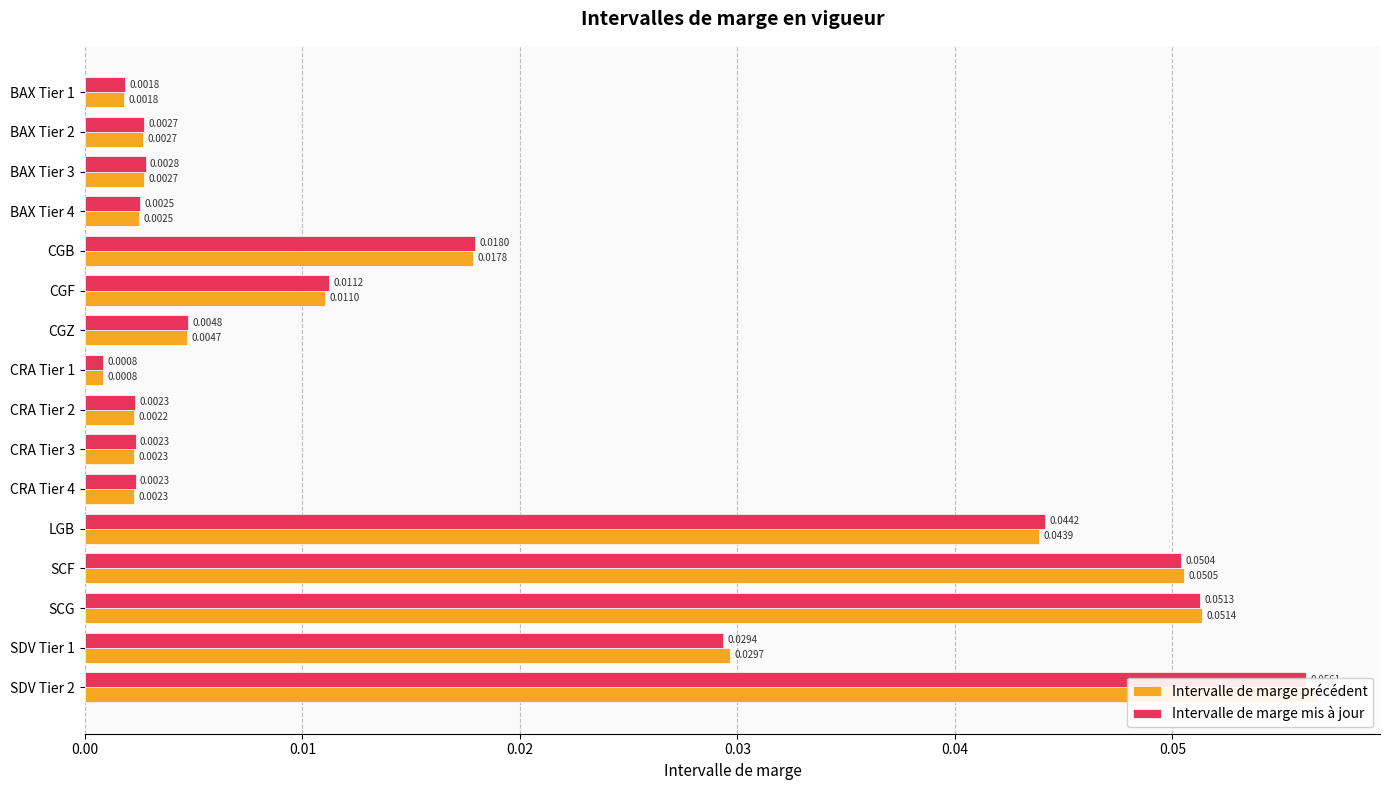

Reading right to left, what are all the values shown in this chart?

Intervalle de marge précédent: 0.1	0.0	0.1	0.1	0.0	0.0	0.0	0.0	0.0	0.0	0.0	0.0	0.0	0.0	0.0	0.0
Intervalle de marge mis à jour: 0.1	0.0	0.1	0.1	0.0	0.0	0.0	0.0	0.0	0.0	0.0	0.0	0.0	0.0	0.0	0.0